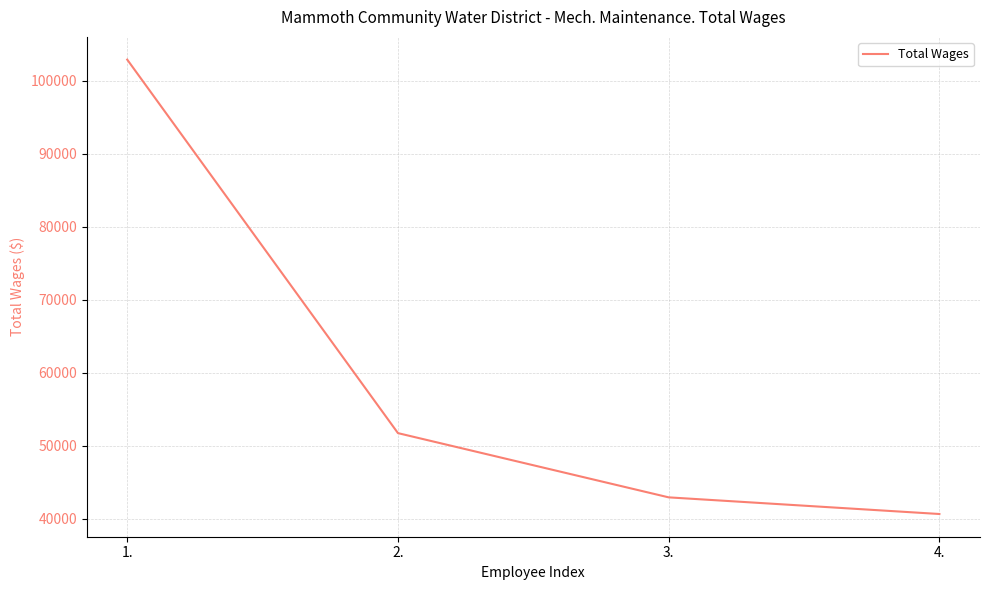

Read the value at 1., to the nearest 10.

102930